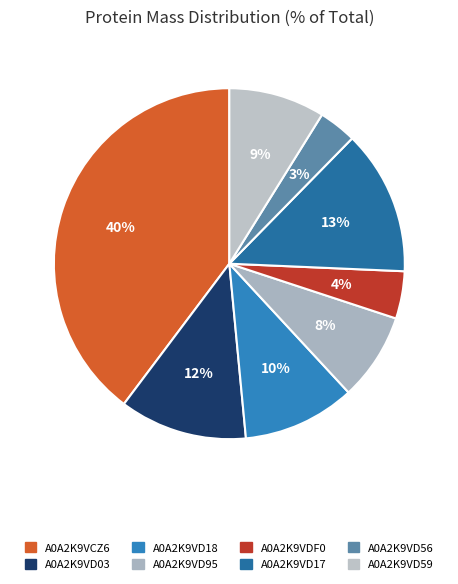

Is it true that A0A2K9VD17 is 13% of the pie?

True